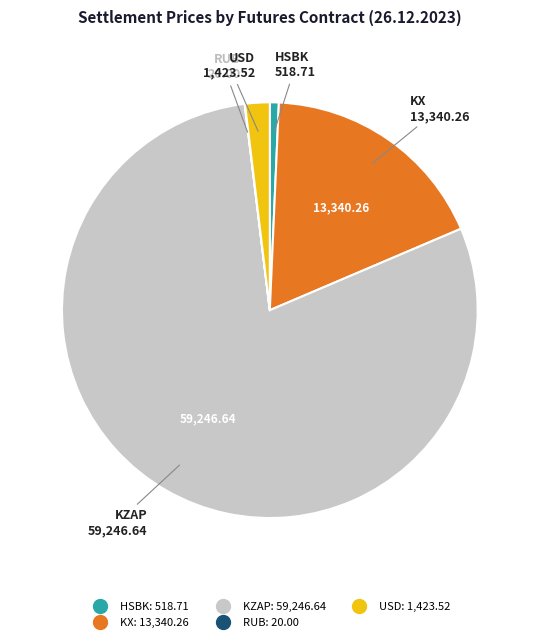

Is there a majority slice in this chart?

Yes